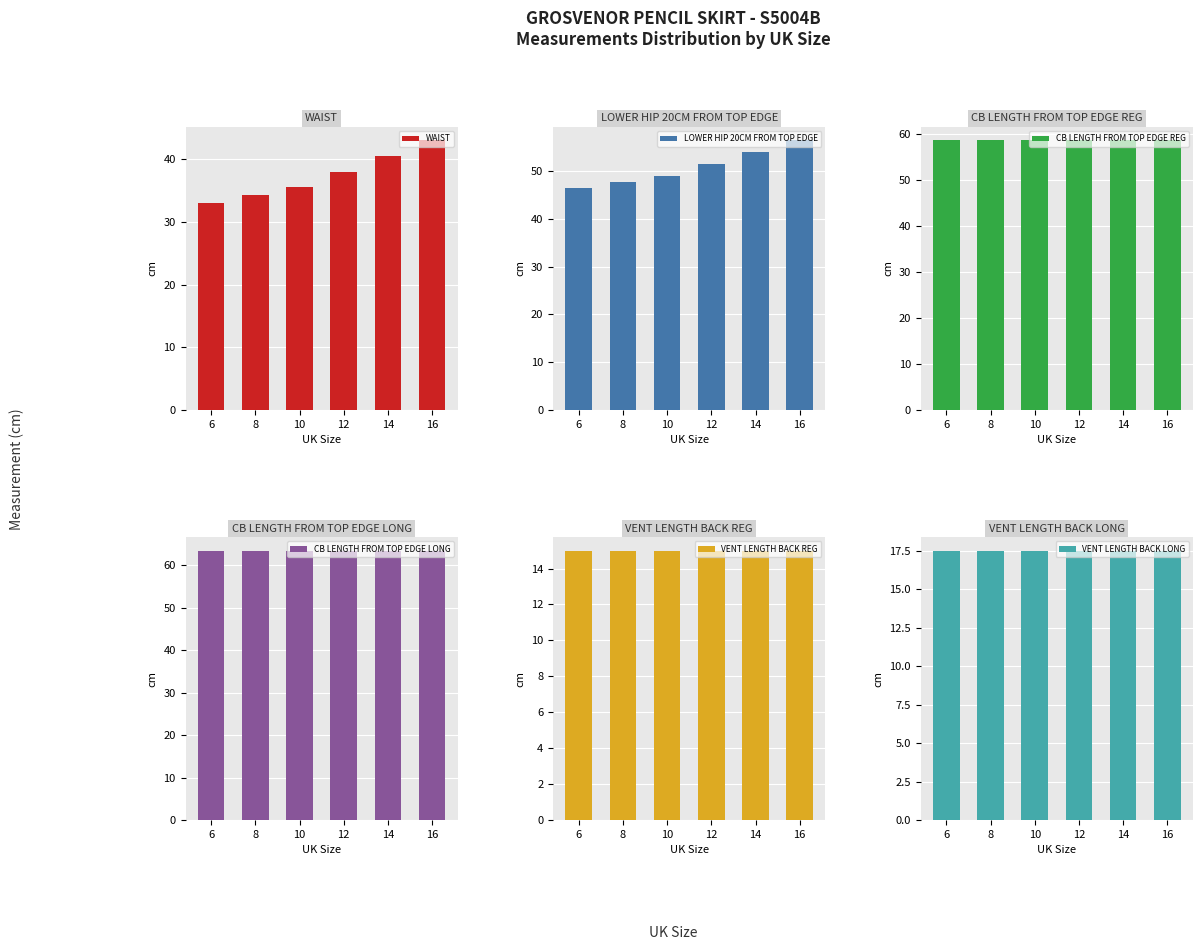

Is the value of VENT LENGTH BACK REG at 14 greater than the value of CB LENGTH FROM TOP EDGE REG at 8?

No